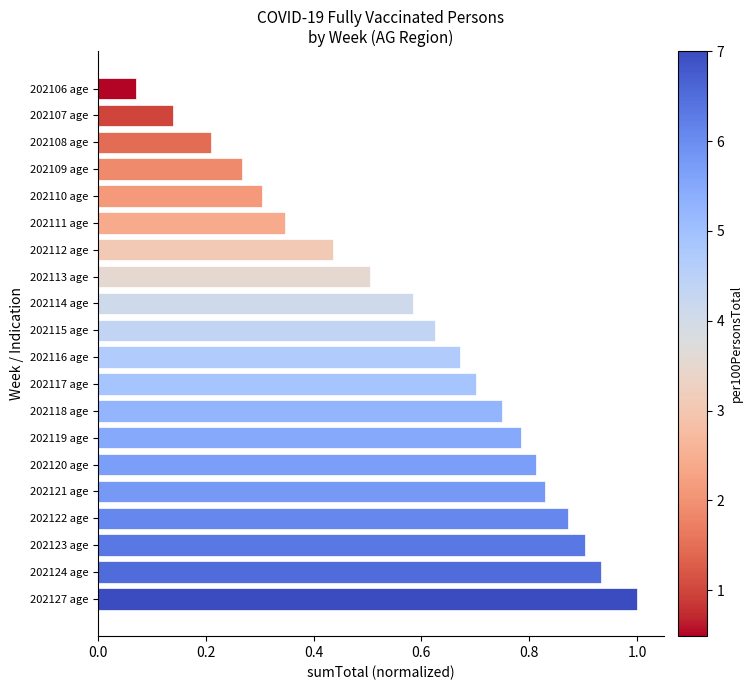

Does the chart contain any negative values?

No